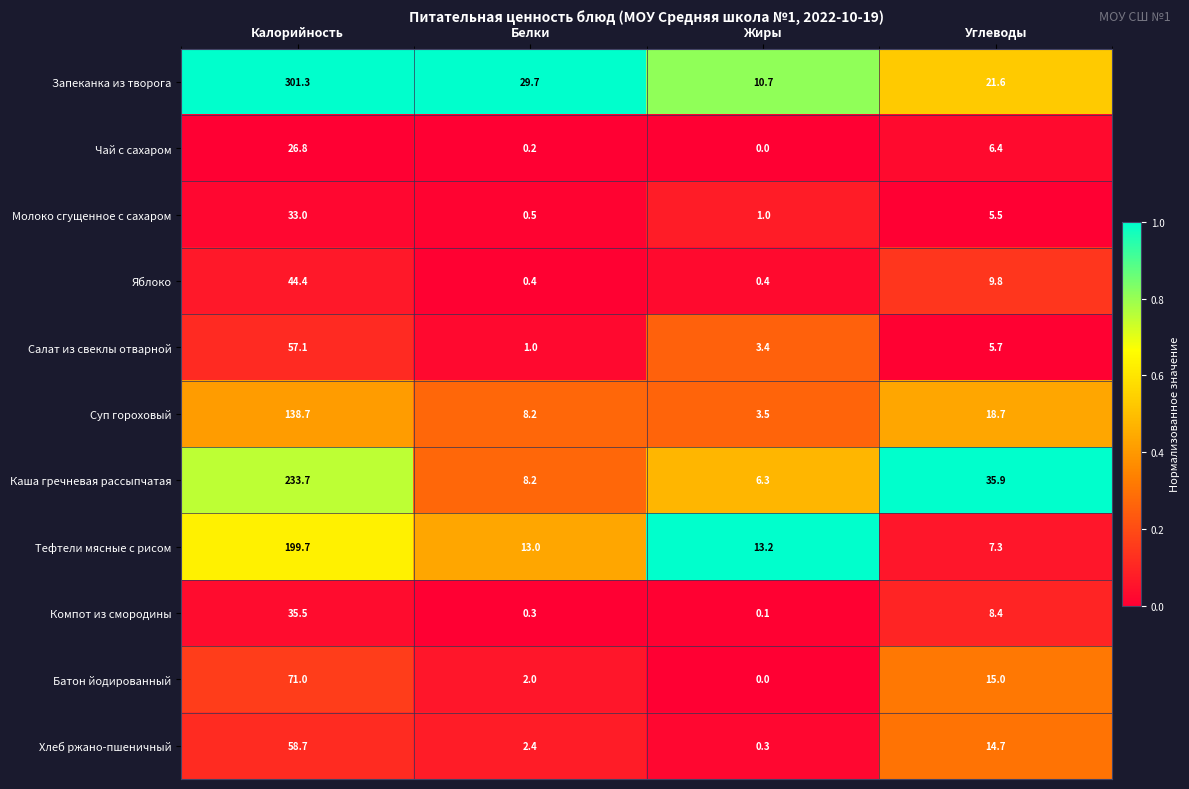

What is the total value across all series at Жиры?

38.9